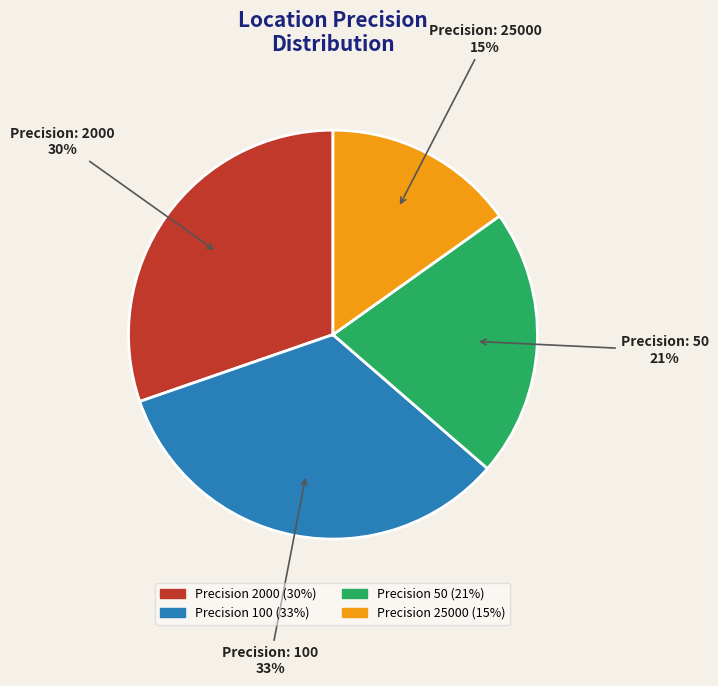

To the nearest percent, what is the average slice percentage?

25%